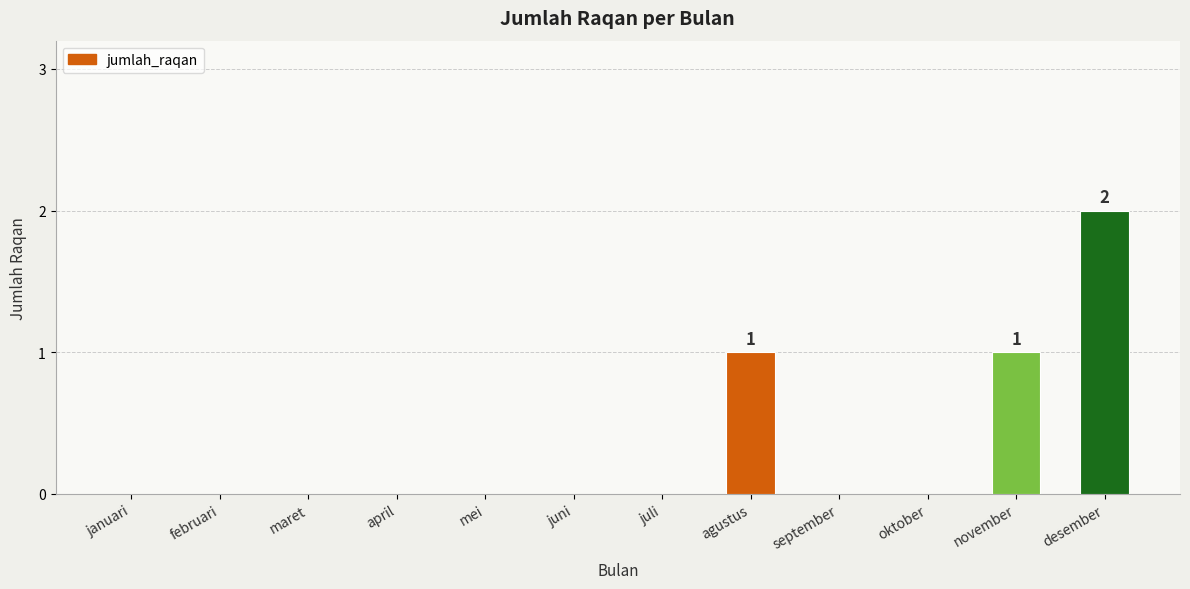

Reading left to right, transcribe all the data shown in this chart.

januari=0	februari=0	maret=0	april=0	mei=0	juni=0	juli=0	agustus=1	september=0	oktober=0	november=1	desember=2